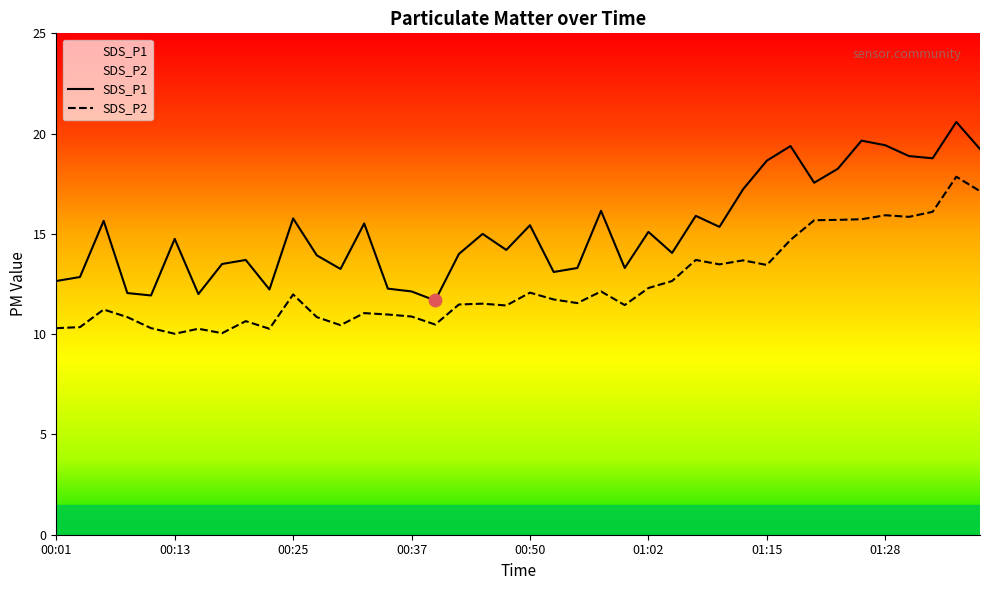

At which category is the sum across all series the highest?

01:35